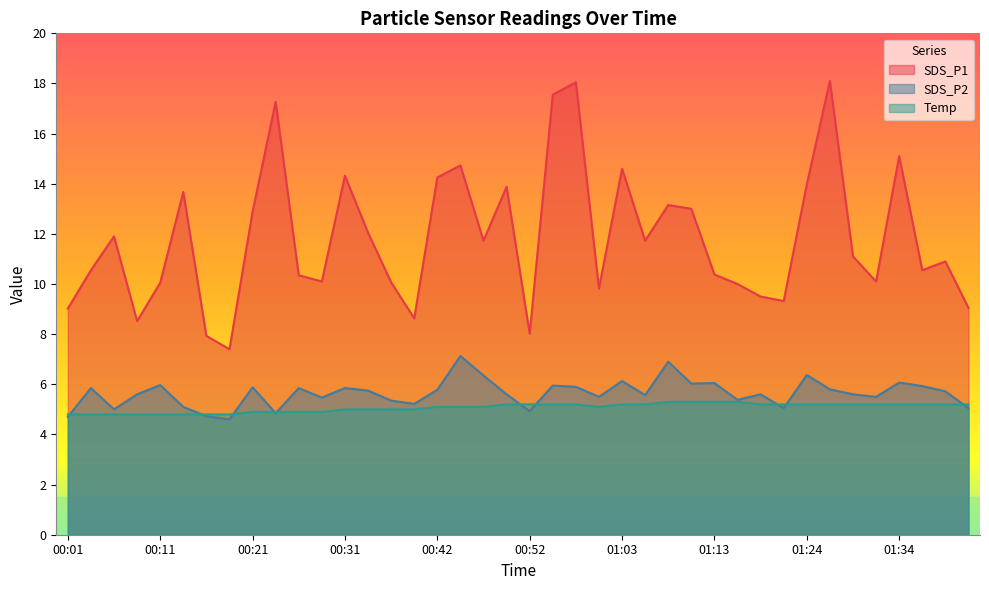

What is the difference between the maximum and minimum values in the Temp series?

0.5